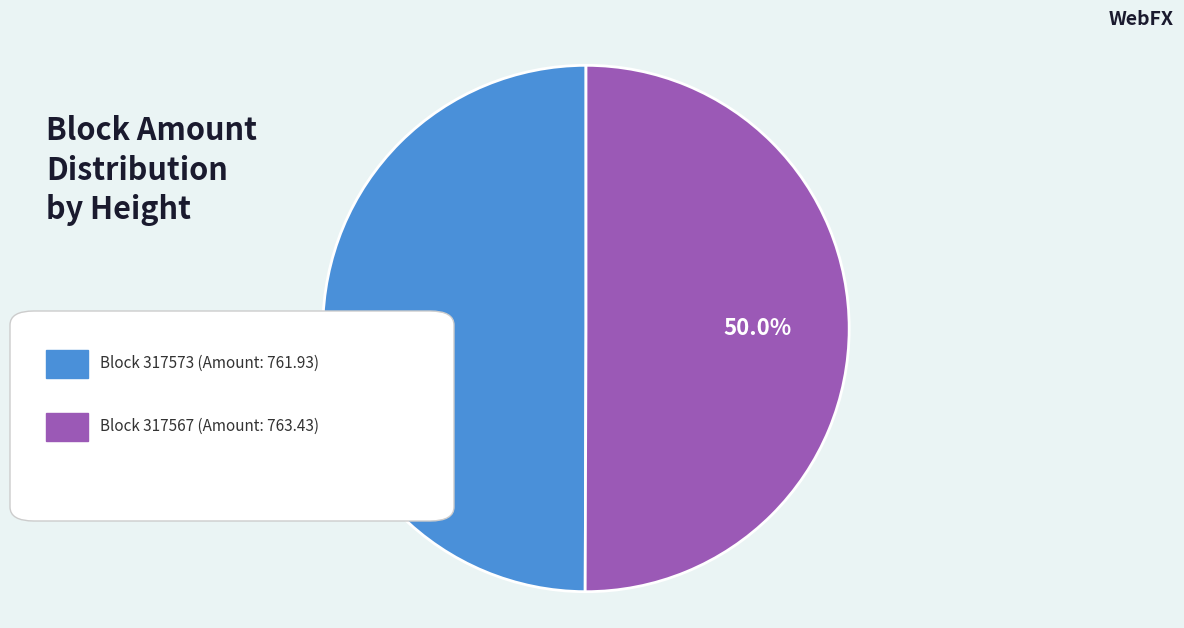

Which slice is the smallest?

317573